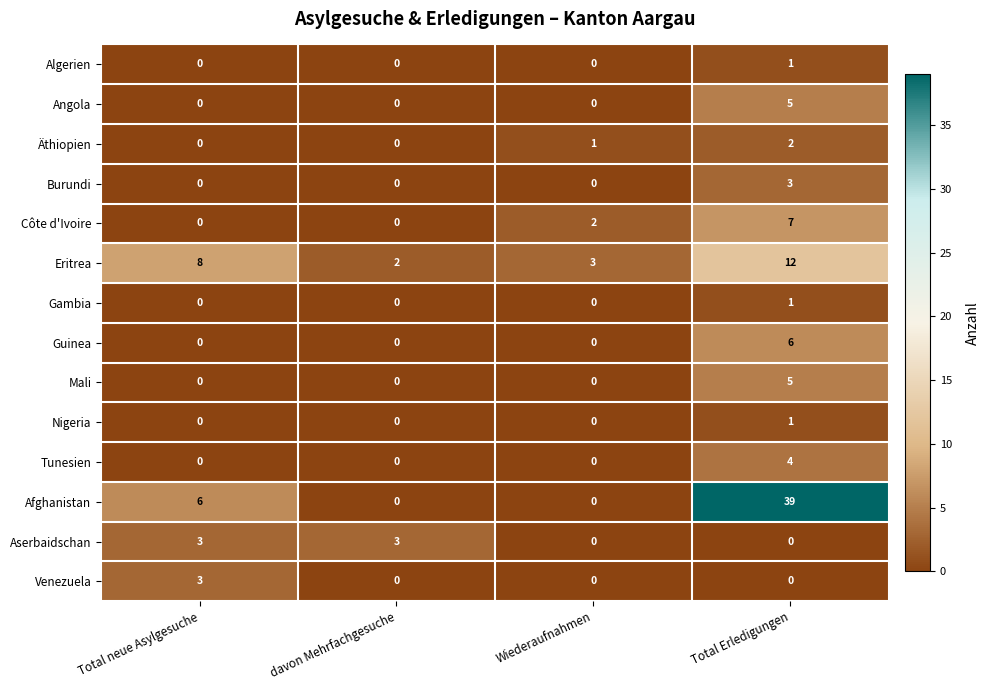

What is the sum of the Mali values at Total Erledigungen and davon Mehrfachgesuche?

5